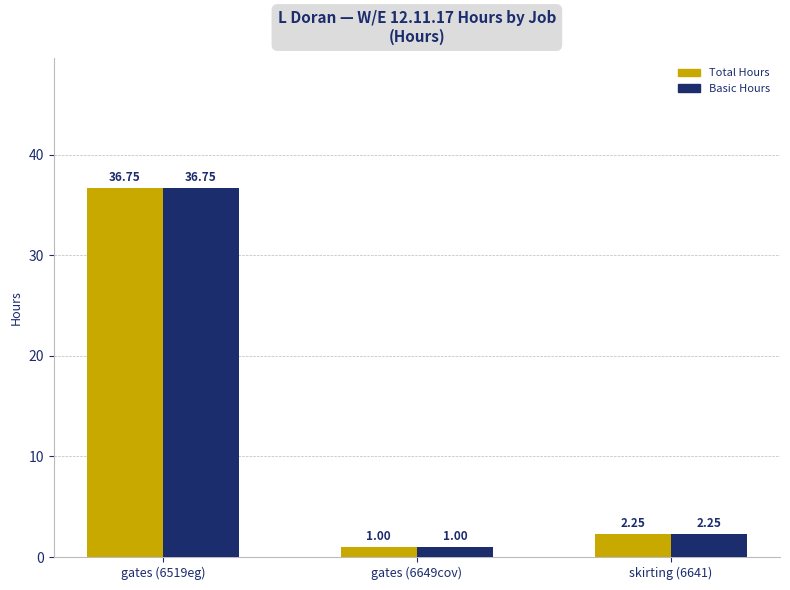

What are all the series names shown in the legend?

Total Hours, Basic Hours